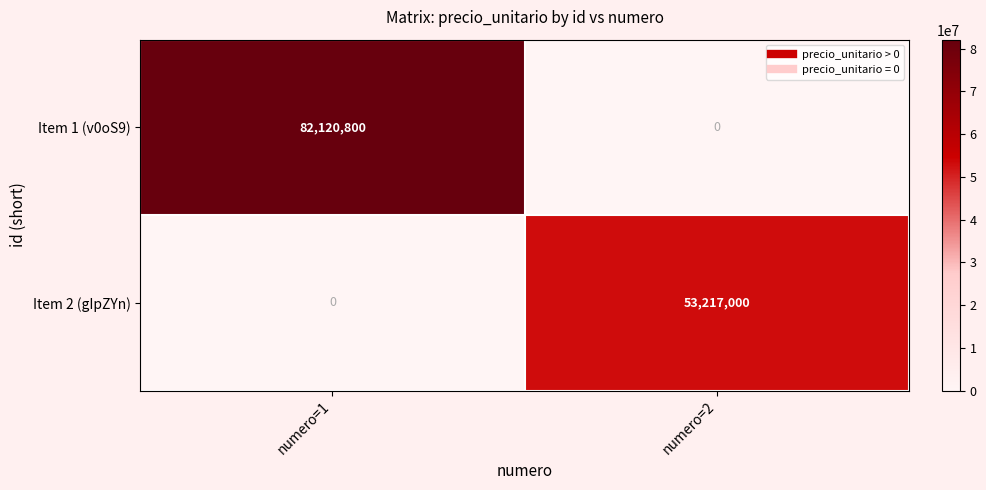

How many data points in Item 1 (v0oS9) are less than 82120800?

1